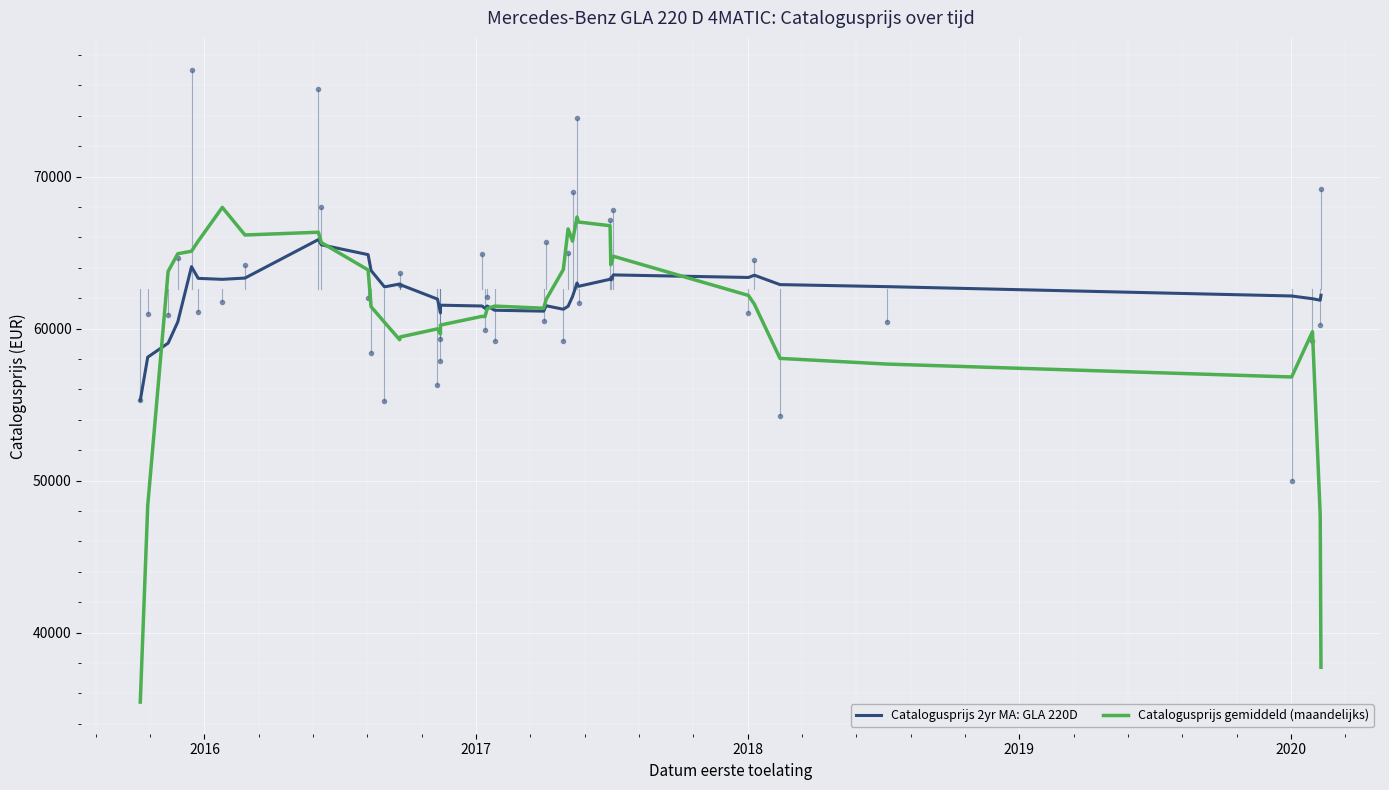

What is the average value of the Catalogusprijs gemiddeld (maandelijks) series?

60733.9